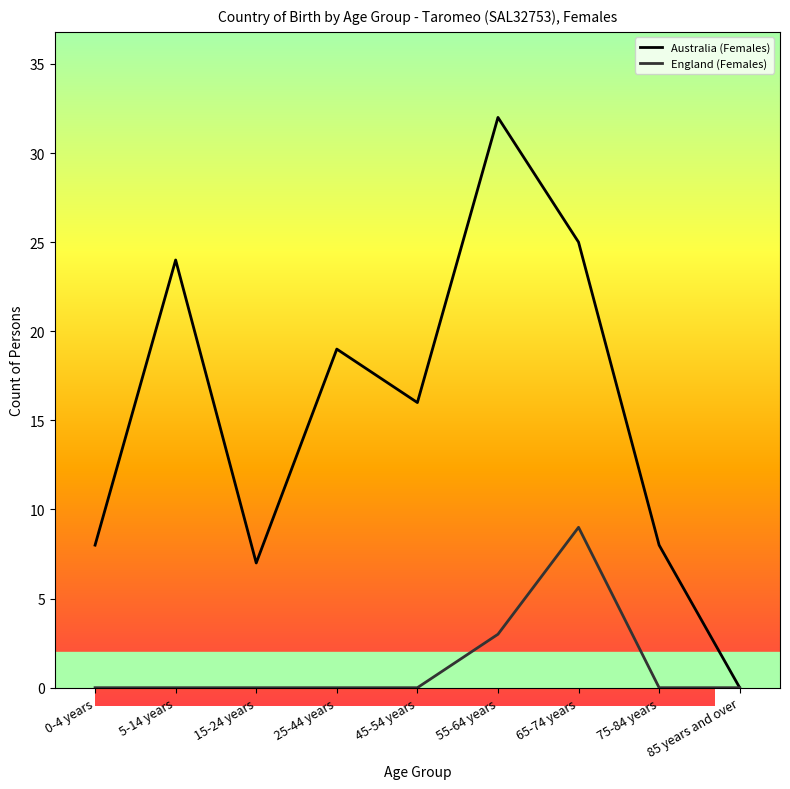

Which series has the largest range (max minus min)?

Australia (Females)